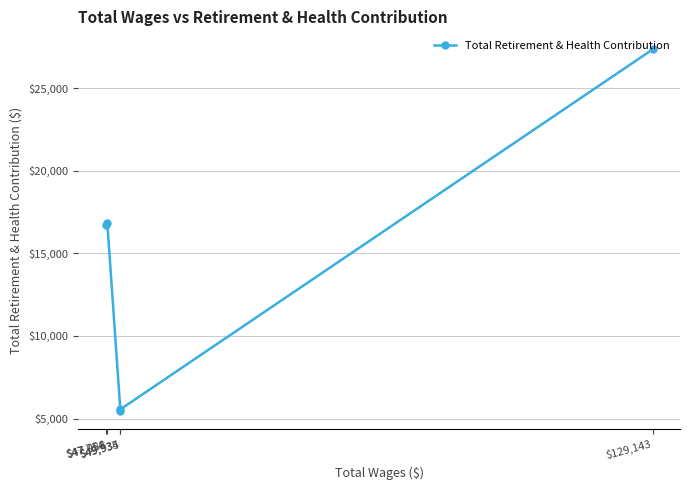

Between $47,754 and $49,934, which is larger?

$47,754